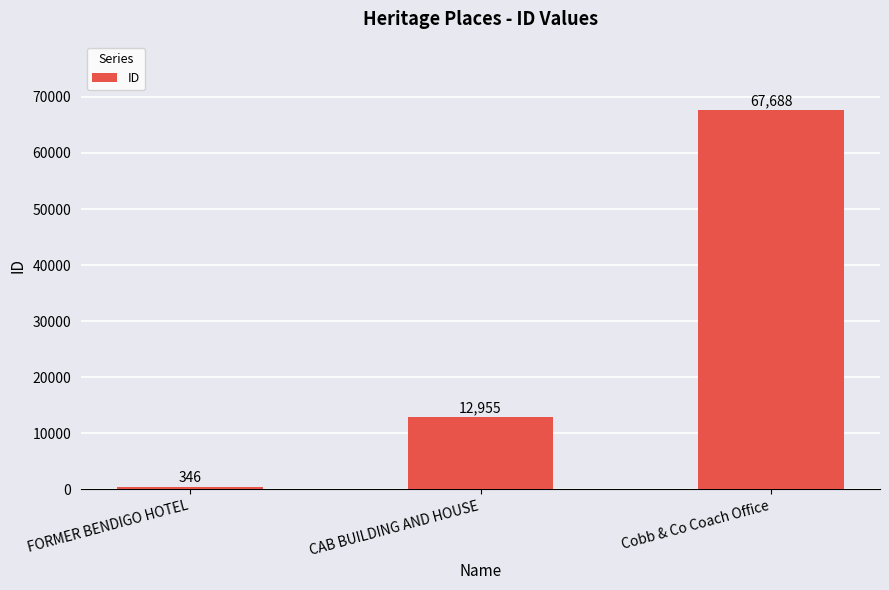

The chart shows a value of 12955 at CAB BUILDING AND HOUSE. True or false?

True